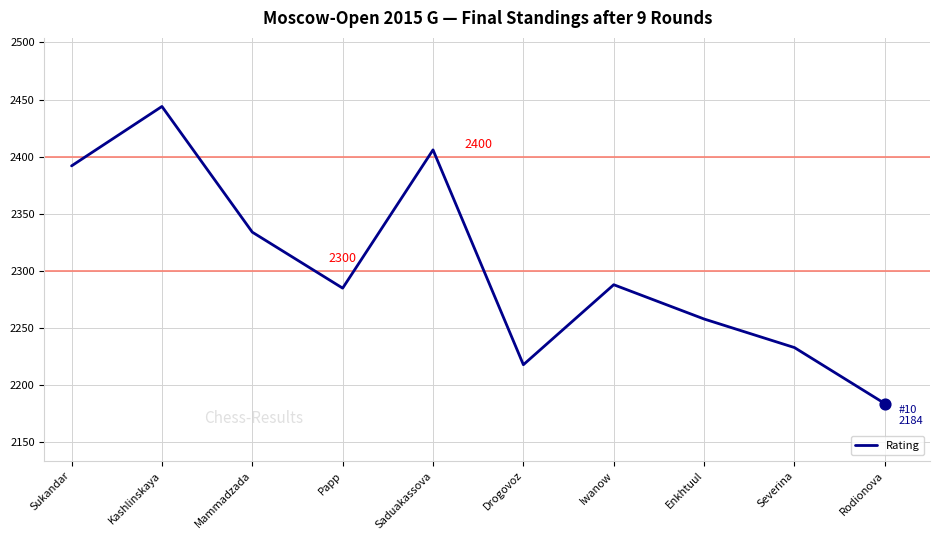

Between Sukandar and Drogovoz, which is larger?

Sukandar